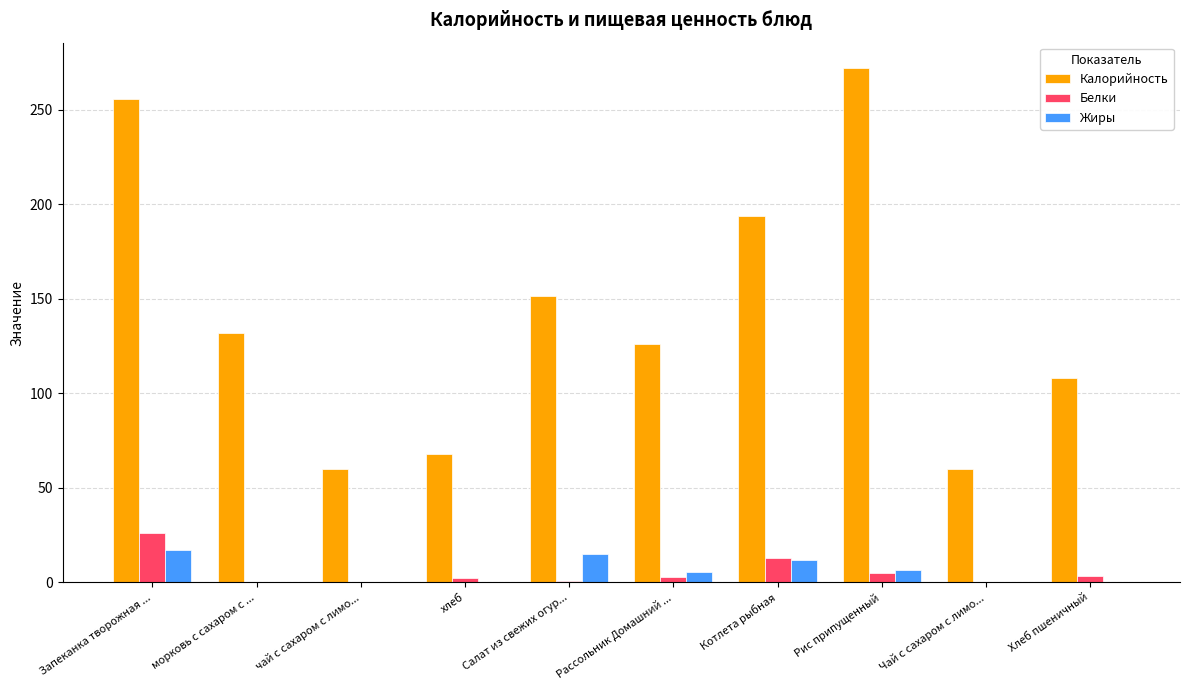

Is the value of Белки at Рис припущенный greater than the value of Калорийность at Хлеб пшеничный?

No